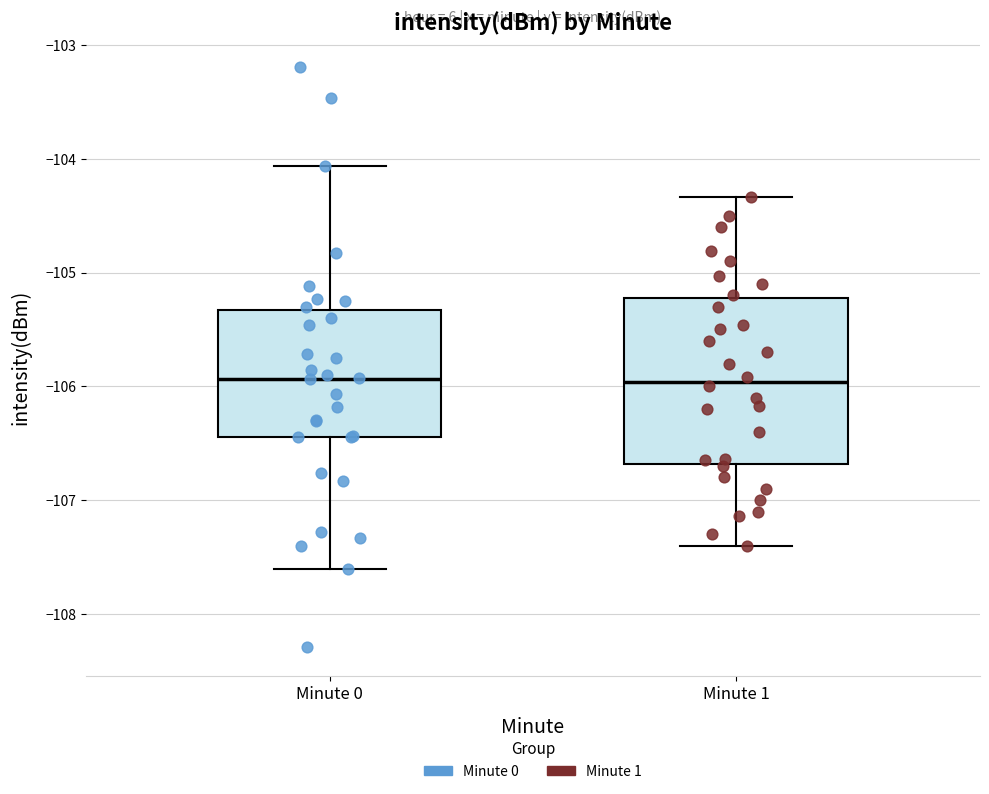

Where does the lower whisker of the box for Minute 0 end on the y-axis? The values are not printed on the chart, so give them approximately, as read against the axis.

-107.6